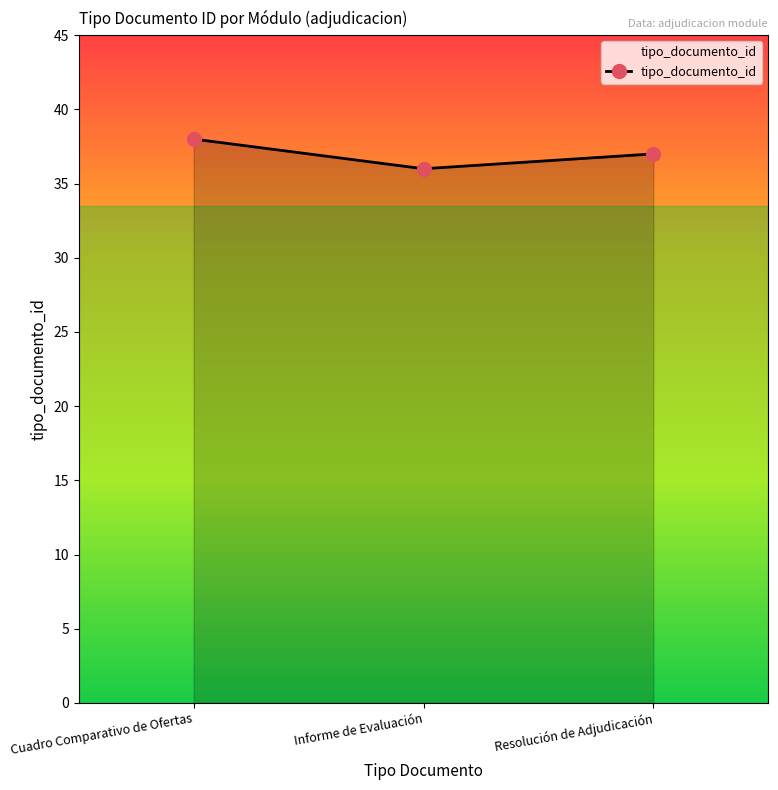

Which has a higher value, Cuadro Comparativo de Ofertas or Informe de Evaluación?

Cuadro Comparativo de Ofertas